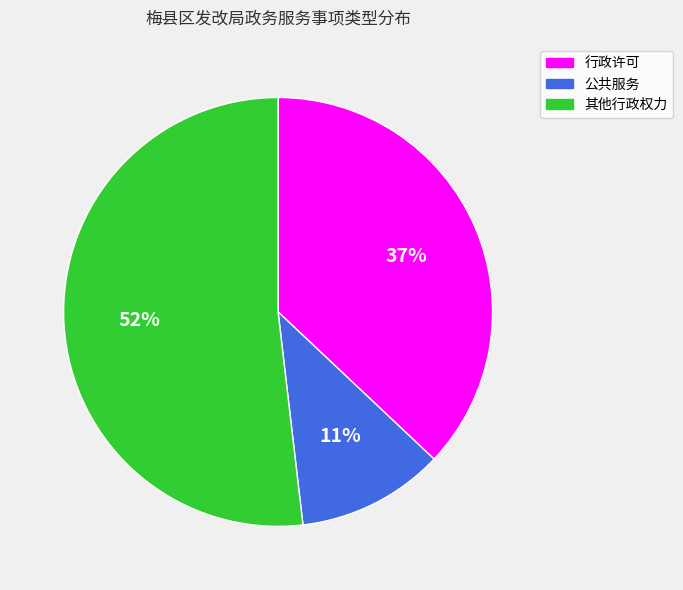

What is the smallest slice in the pie chart?

公共服务